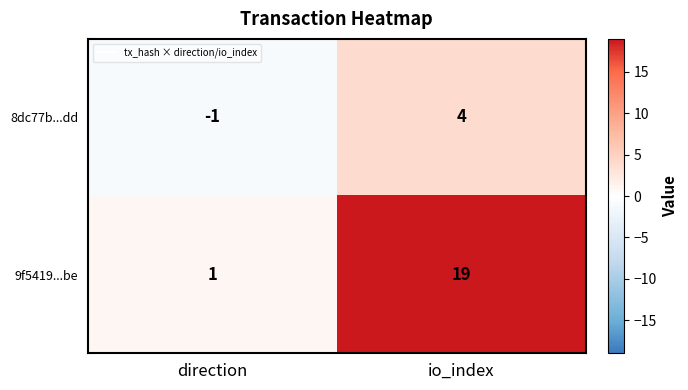

List the labels in order of 8dc77b...dd value, largest first.

io_index, direction